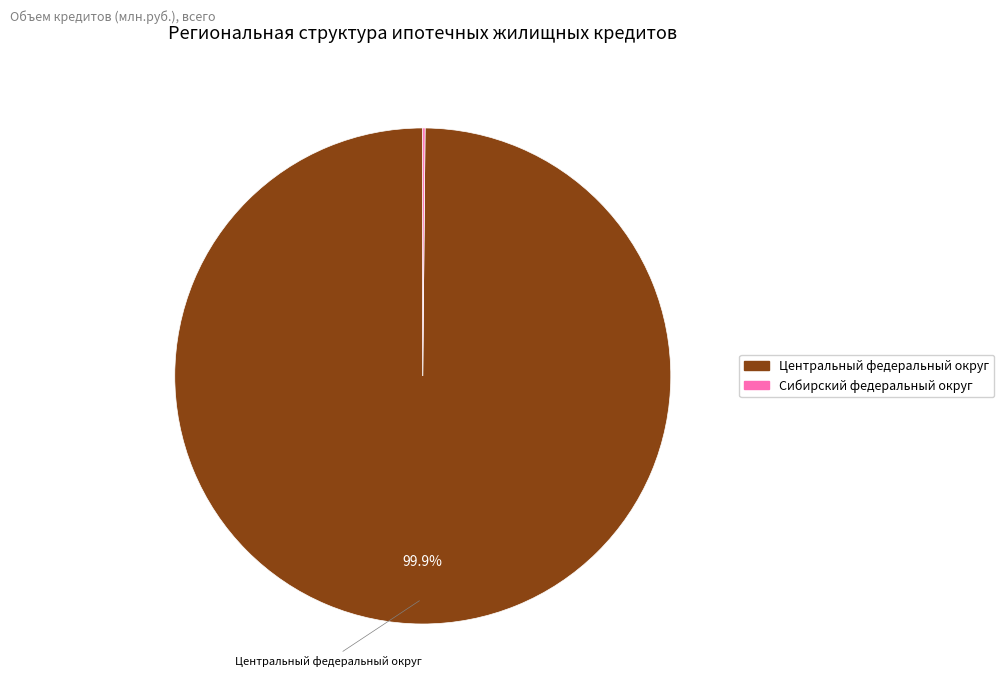

Is there any slice that represents more than half of the pie?

Yes